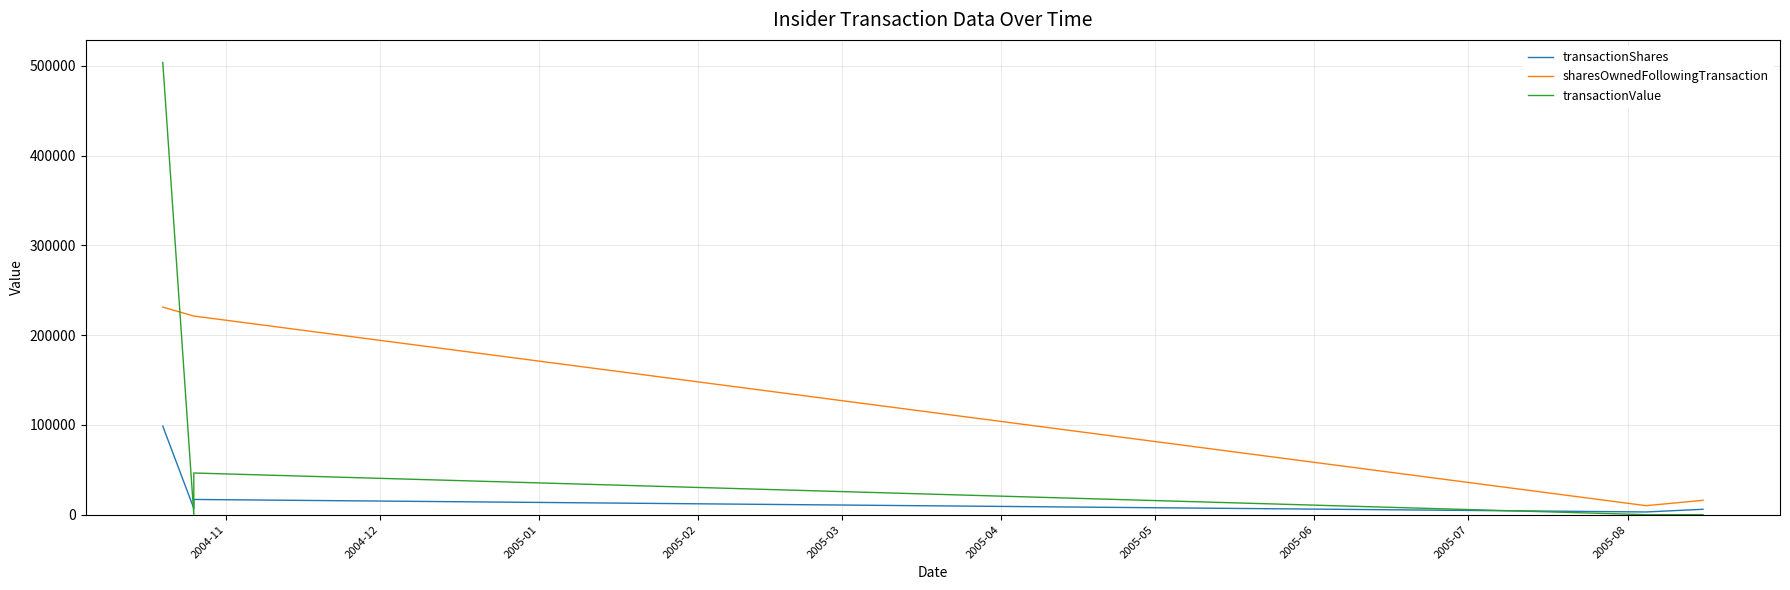

What is the value of the sharesOwnedFollowingTransaction point at the 5th from the left?

16000